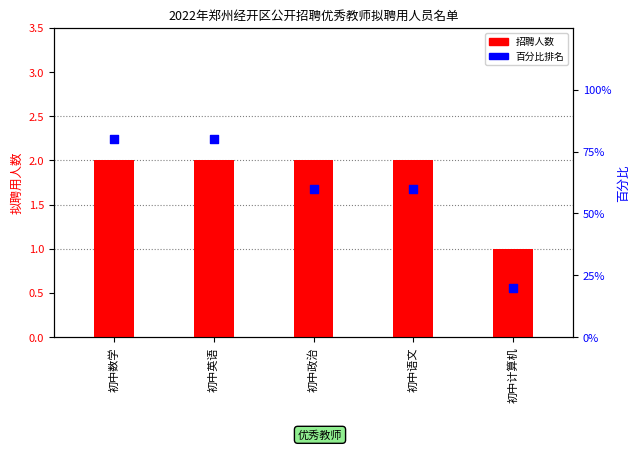

Is the value of 招聘人数 at 初中语文 greater than the value of 百分比排名 at 初中英语?

No